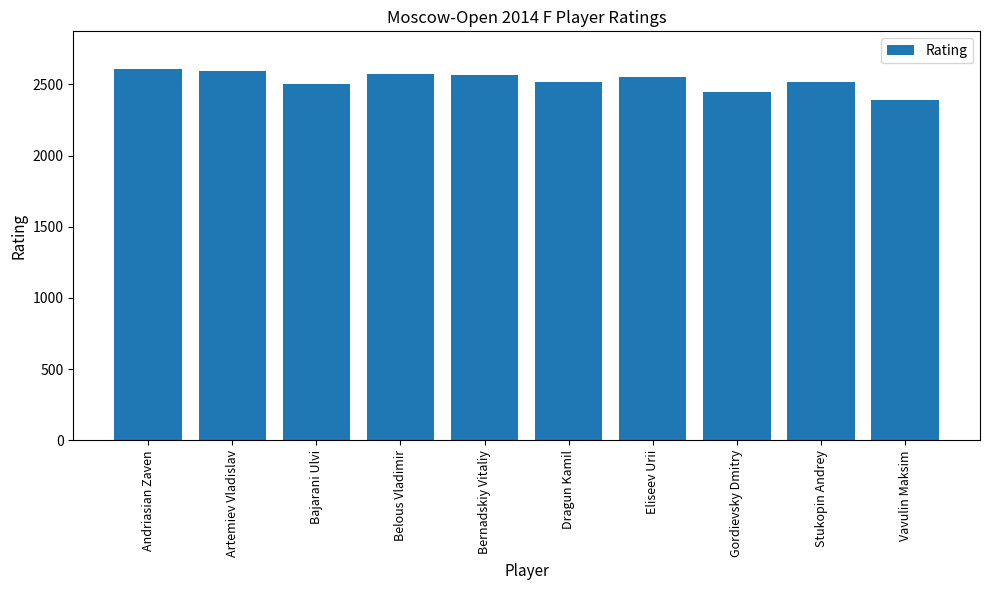

What is the difference between the second highest and minimum values?

205